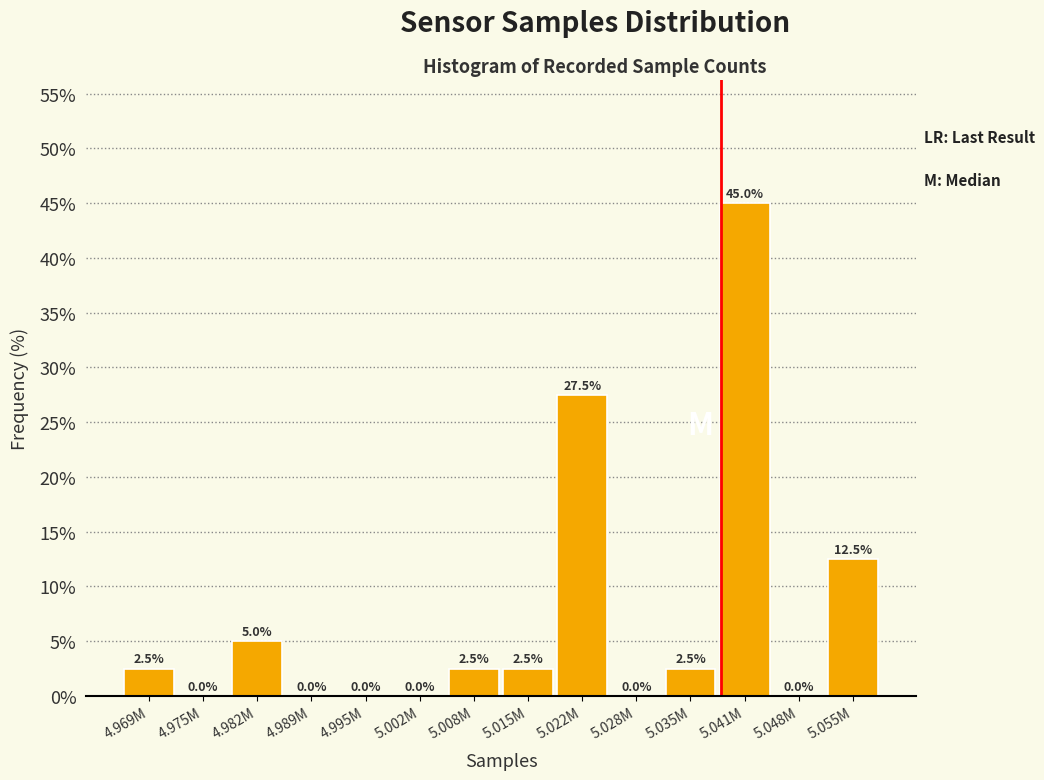

Reading right to left, transcribe all the data shown in this chart.

5.055M=12.5	5.048M=0.0	5.041M=45.0	5.035M=2.5	5.028M=0.0	5.022M=27.5	5.015M=2.5	5.008M=2.5	5.002M=0.0	4.995M=0.0	4.989M=0.0	4.982M=5.0	4.975M=0.0	4.969M=2.5